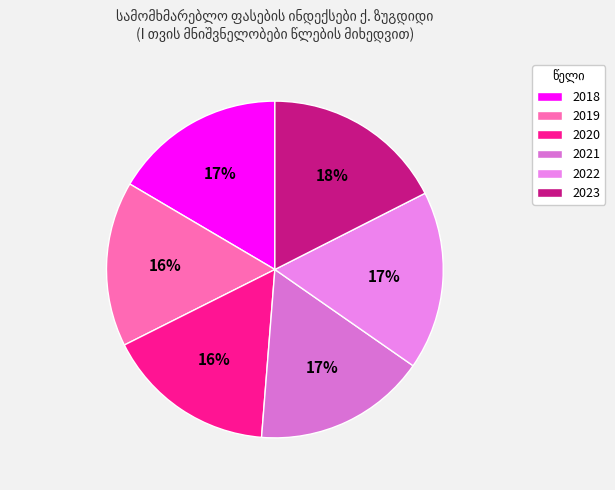

The 2023 slice represents 8% of the pie. True or false?

False